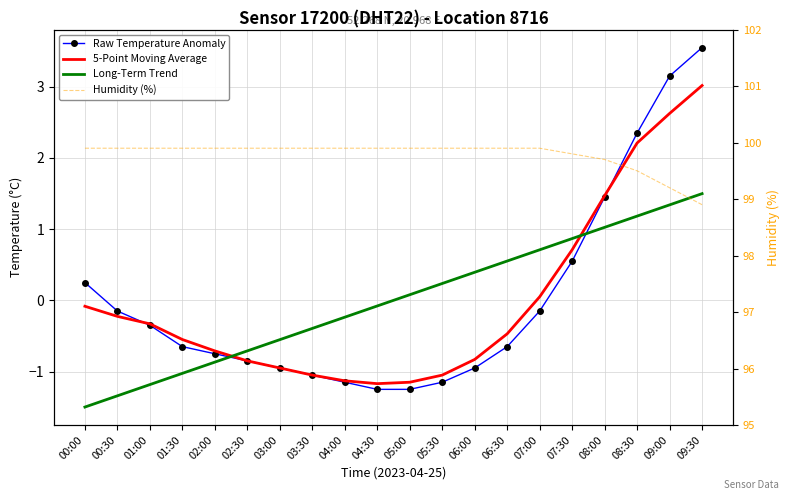

What is the label of the 7th point from the left?

03:00